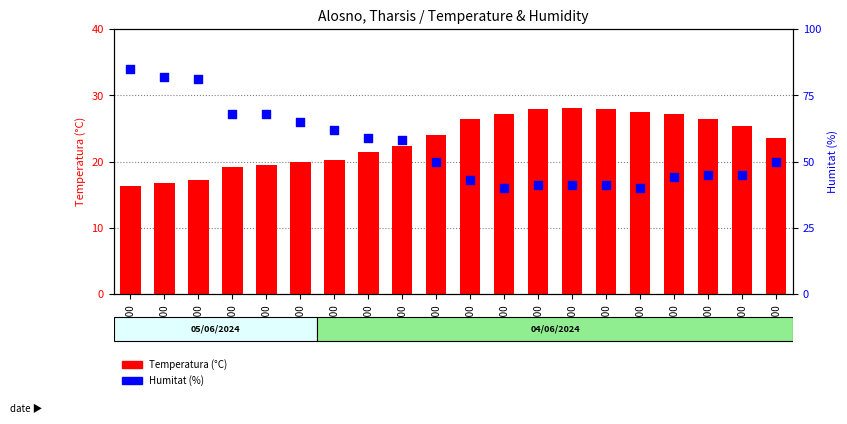

Which series has the largest total across all categories?

Humitat (%)